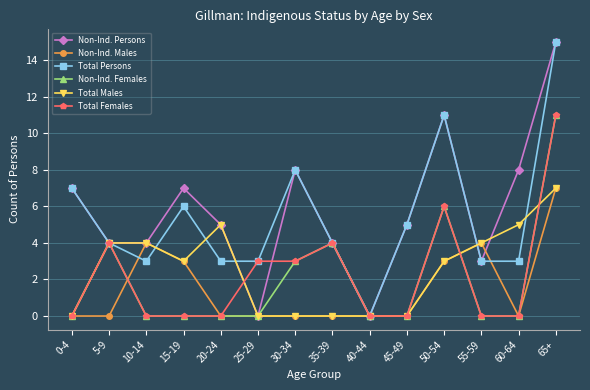

What is the label of the 10th point from the right?

20-24